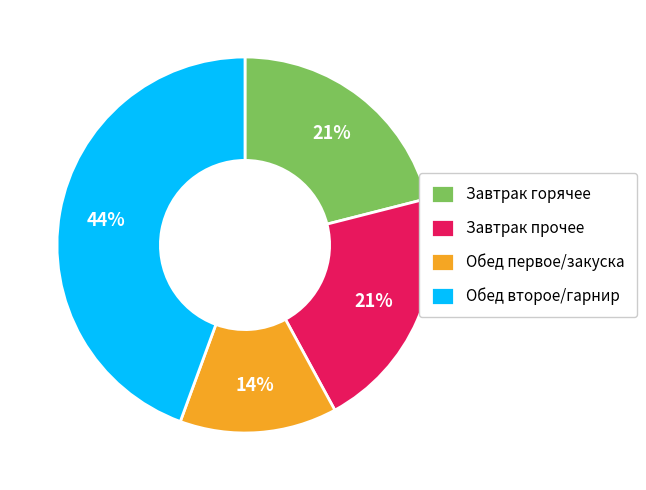

Is the sum of Обед второе/гарнир and Обед первое/закуска greater than half?

Yes